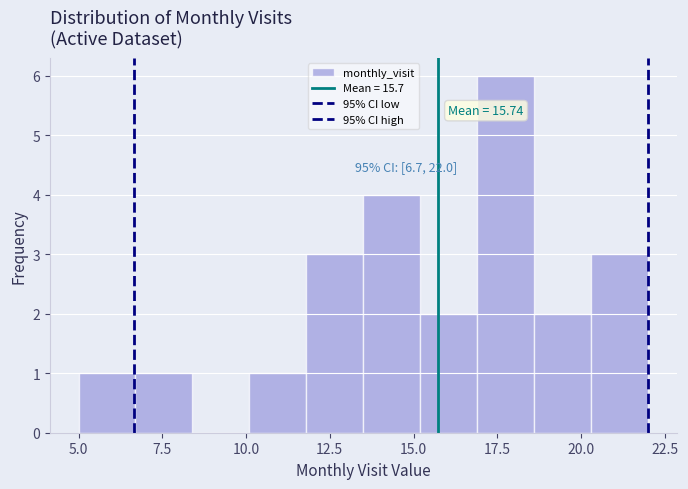

Read against the x-axis, roughly where is the centre of the tallest bar?

18.0